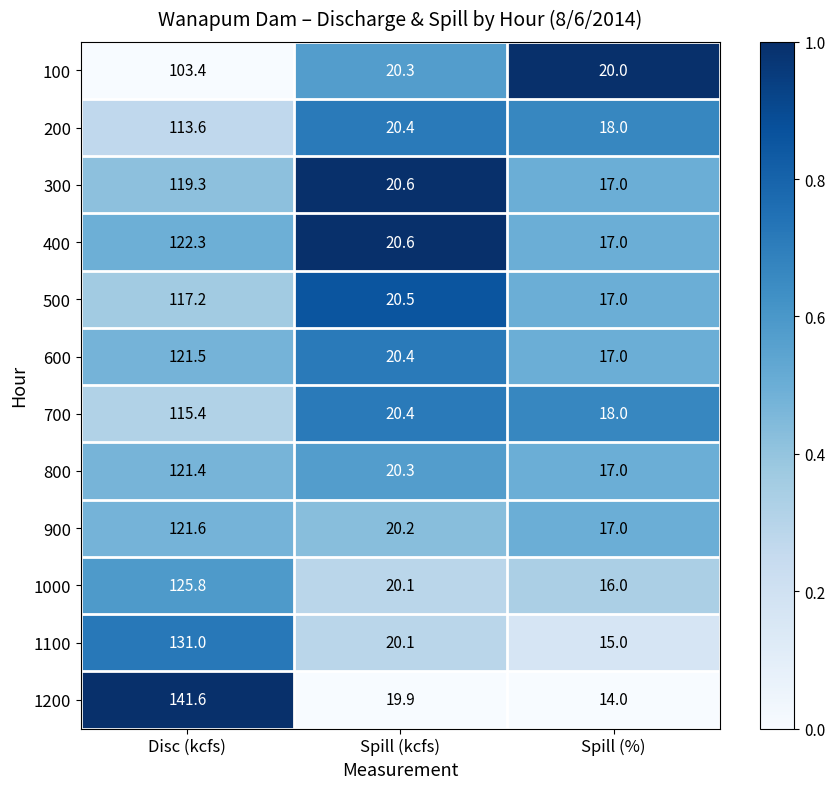

At which label does 400 reach its minimum?

Spill (%)